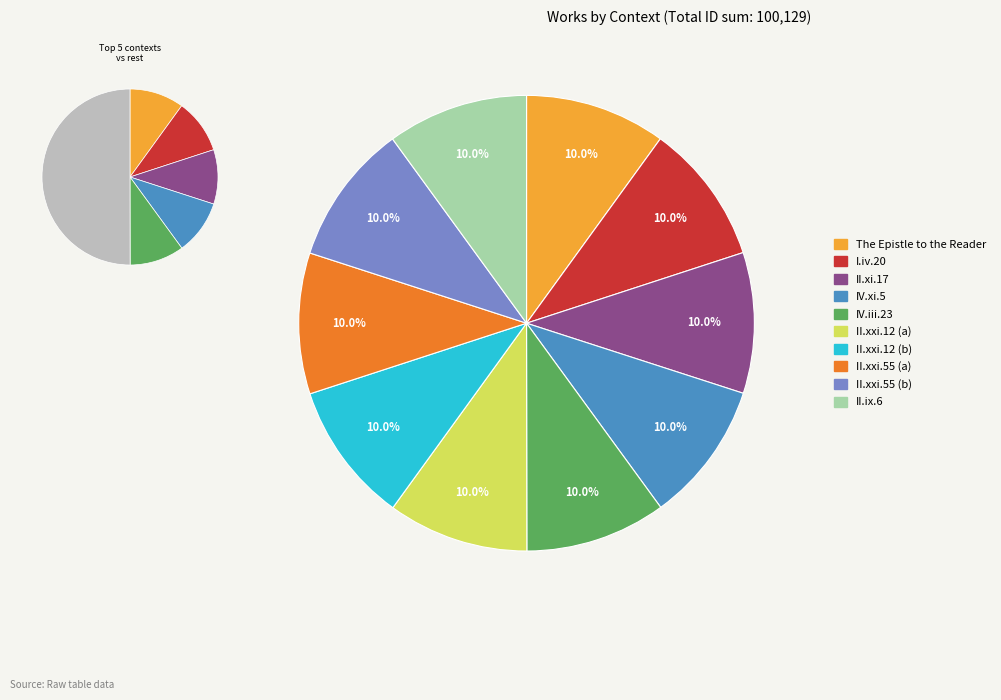

Rank the categories by value from lowest to highest.

The Epistle to the Reader, I.iv.20, II.xi.17, IV.xi.5, IV.iii.23, II.xxi.12 (a), II.xxi.12 (b), II.xxi.55 (a), II.xxi.55 (b), II.ix.6